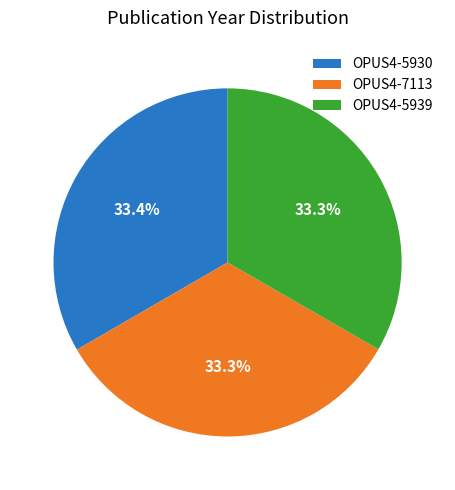

True or false: OPUS4-7113 accounts for 42% of the total.

False